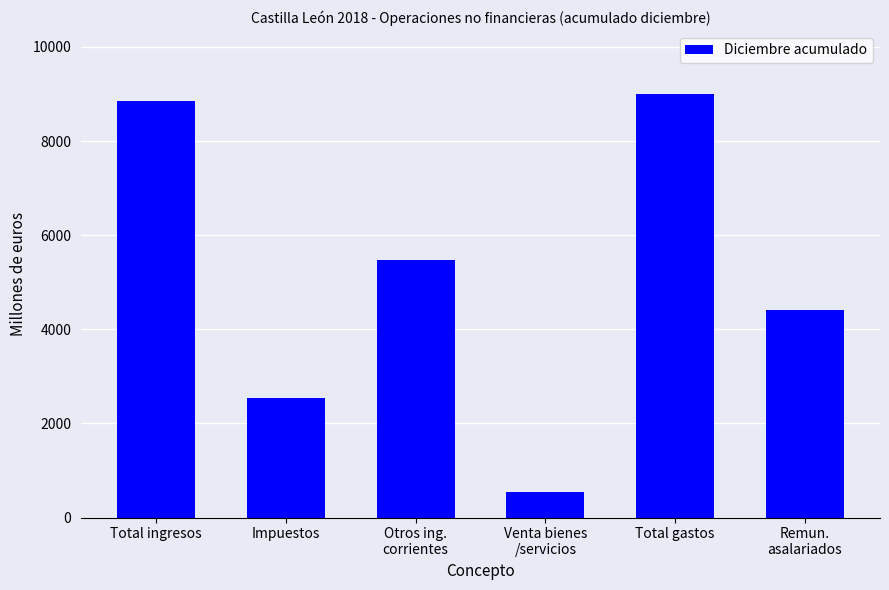

Is it true that the value at Impuestos is 1757?

False